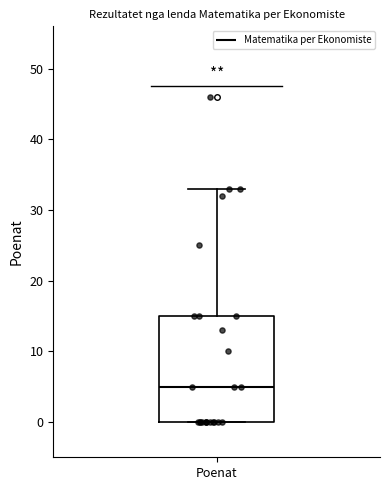

Transcribe this box plot: give where the median line is, the range the box spans, and where the two whiskers end, as read against the y-axis. The values are not printed on the chart, so give them approximately, as read against the axis.

median 5, box 0 to 15, whiskers 0 to 33